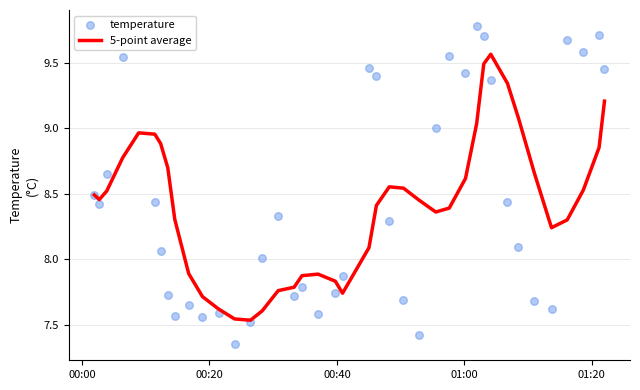

Which series contains the lowest Y value?

temperature